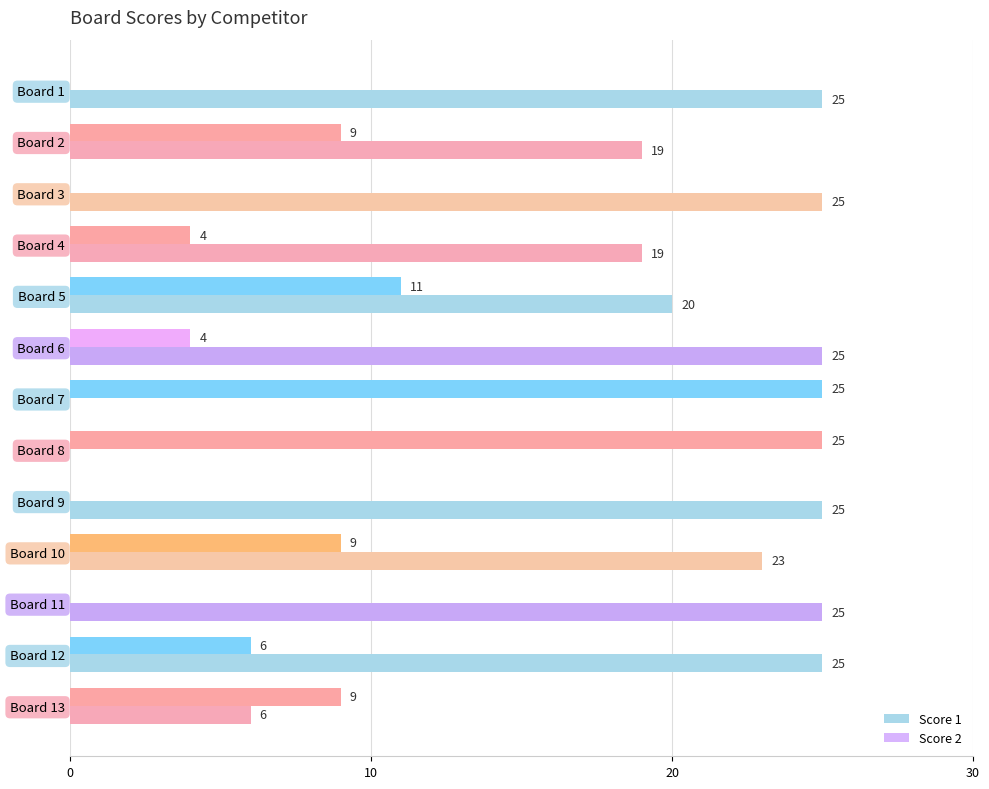

What is the sum of all Score 2 values?

102